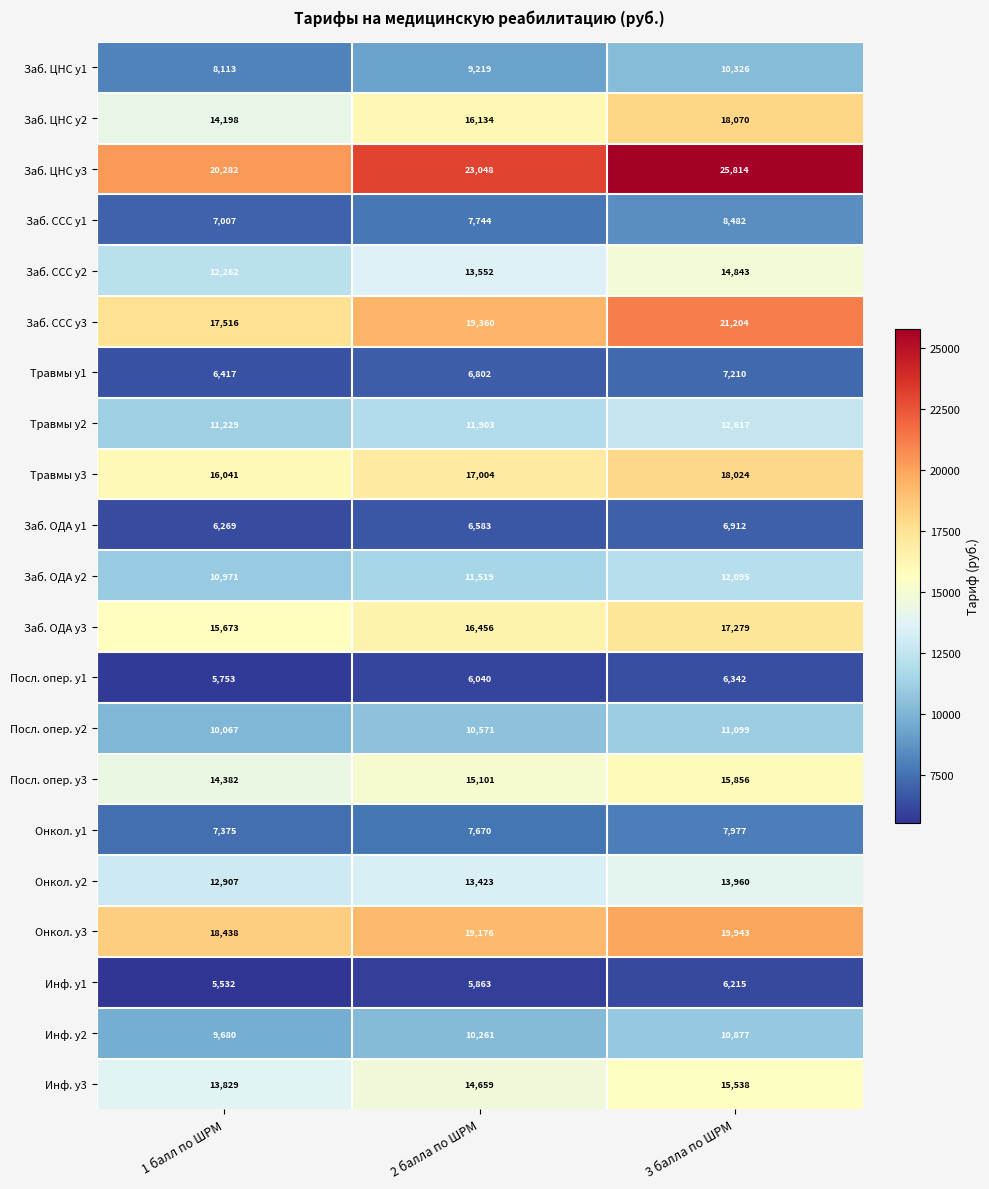

How many distinct data groups are displayed?

21